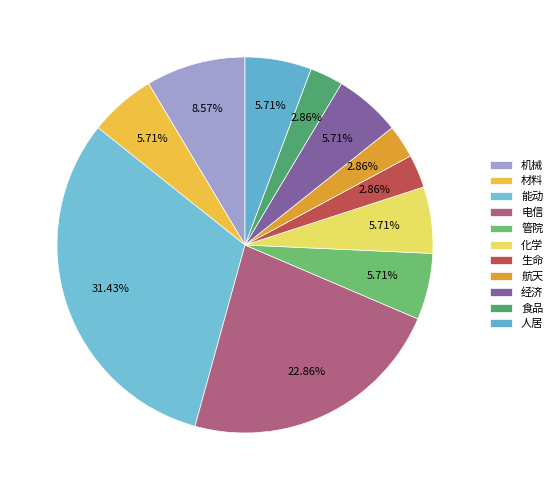

The 经济 slice represents 15% of the pie. True or false?

False